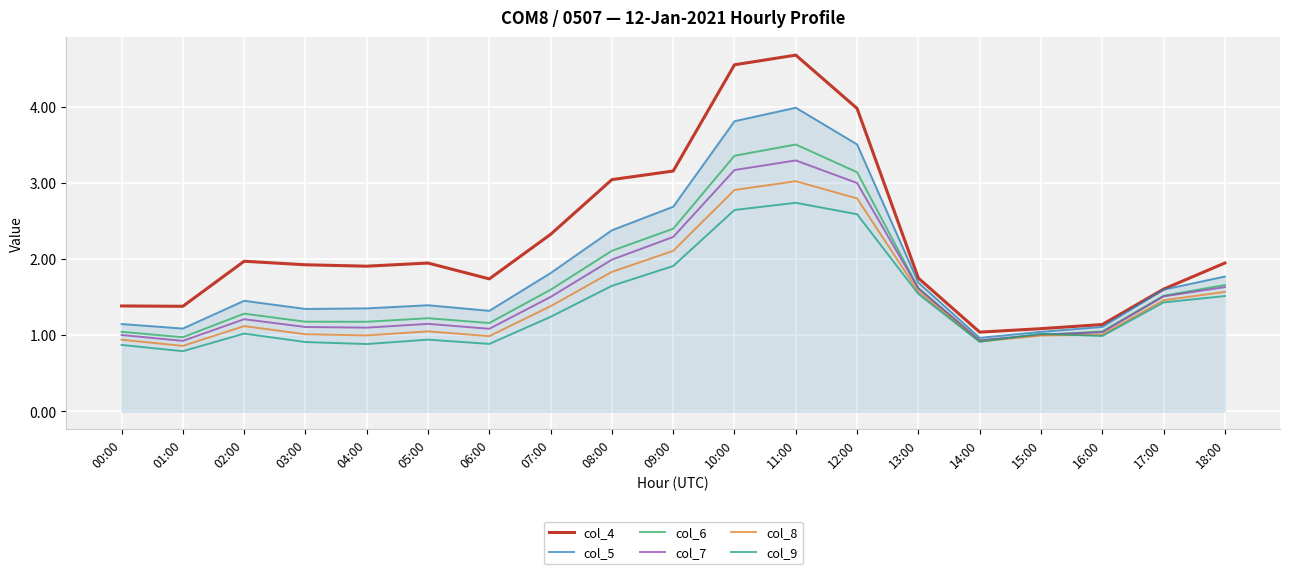

True or false: col_5 has more than 2 interior local peaks.

True